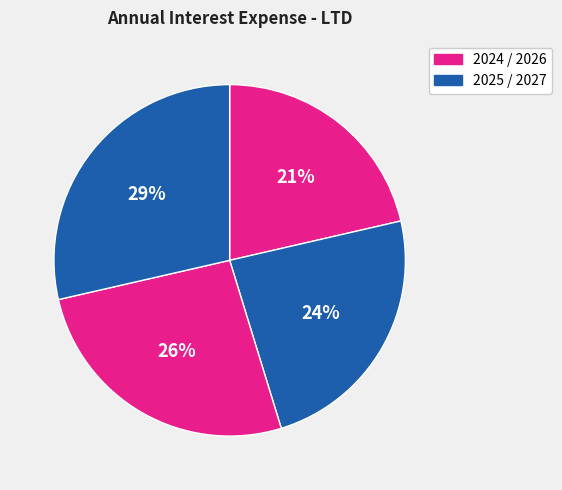

Count the number of slices in the pie.

4